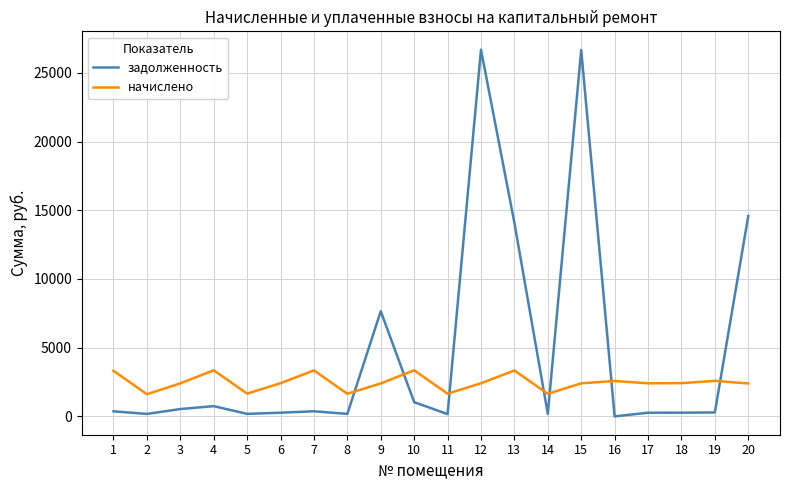

The value of задолженность at 12 is 26689.8. True or false?

True